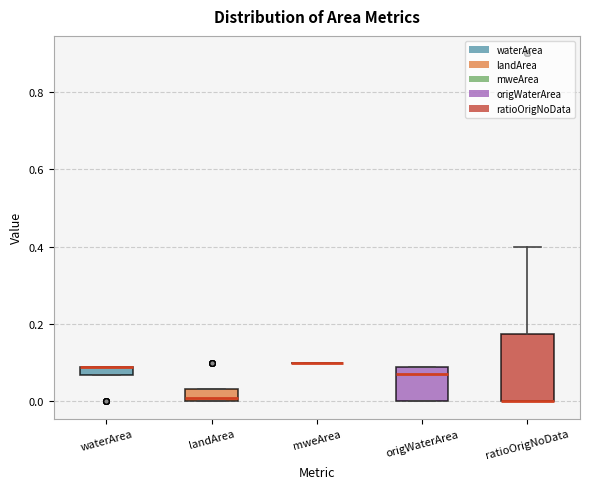

Comparing the boxes themselves (not the whiskers), which one is the tallest?

ratioOrigNoData